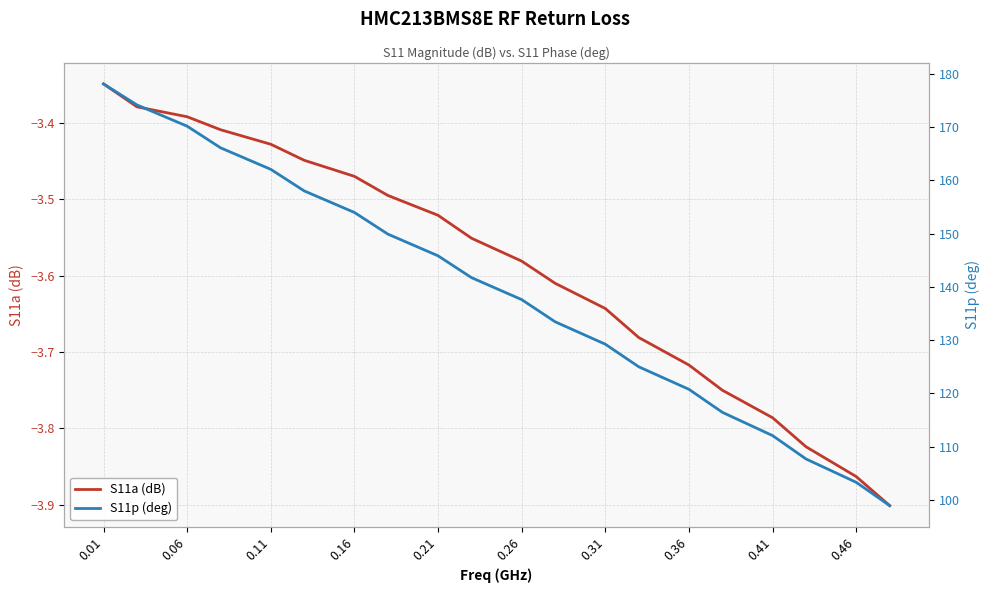

Reading left to right, list all the values displayed in this chart.

S11a (dB): -3.3	-3.4	-3.4	-3.4	-3.4	-3.4	-3.5	-3.5	-3.5	-3.6	-3.6	-3.6	-3.6	-3.7	-3.7	-3.8	-3.8	-3.8	-3.9	-3.9
S11p (deg): 178.1	174.1	170.1	166.1	162.0	158.0	153.9	149.9	145.8	141.7	137.6	133.4	129.2	125.0	120.7	116.4	112.1	107.7	103.3	98.9